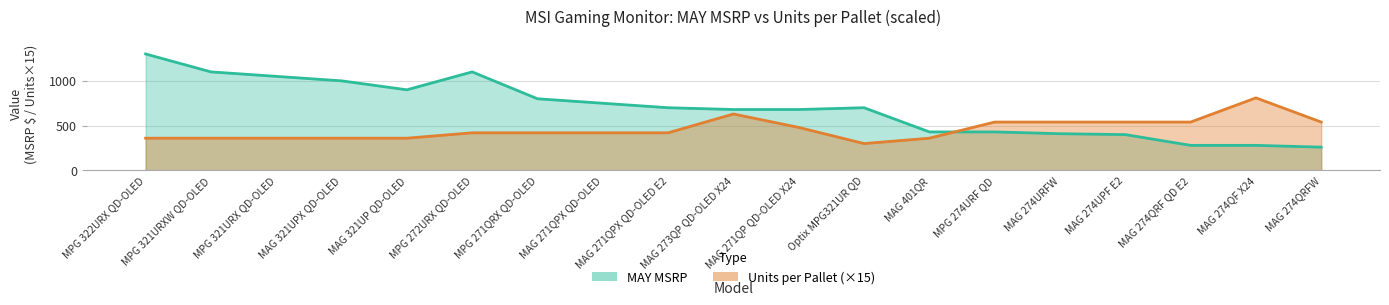

What is the minimum value for Units per Pallet?

300.0